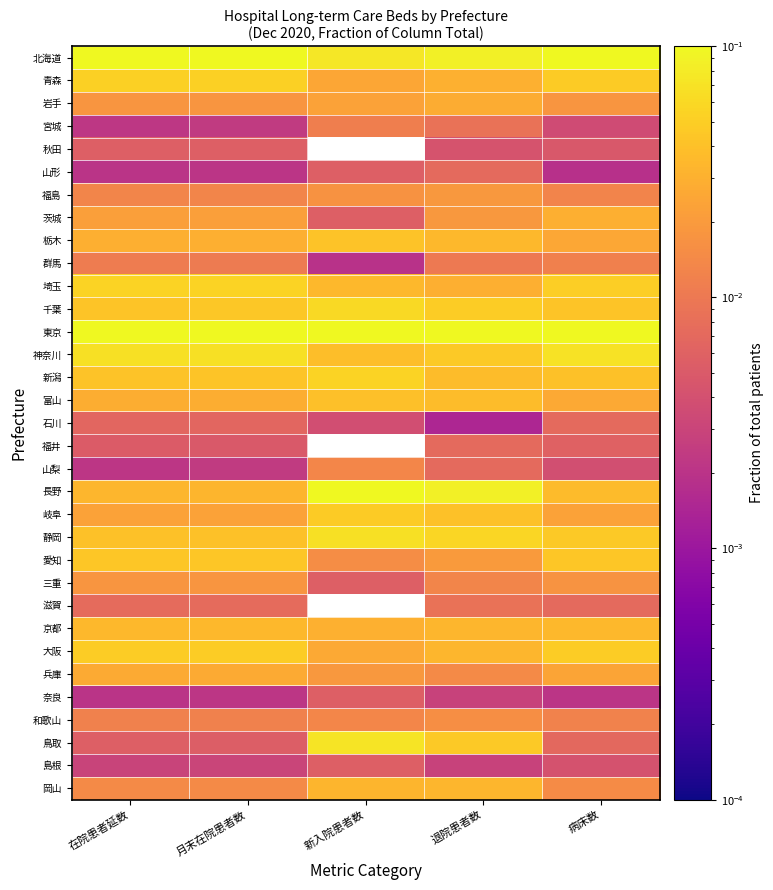

Between 新入院患者数 and 退院患者数, which is larger?

退院患者数